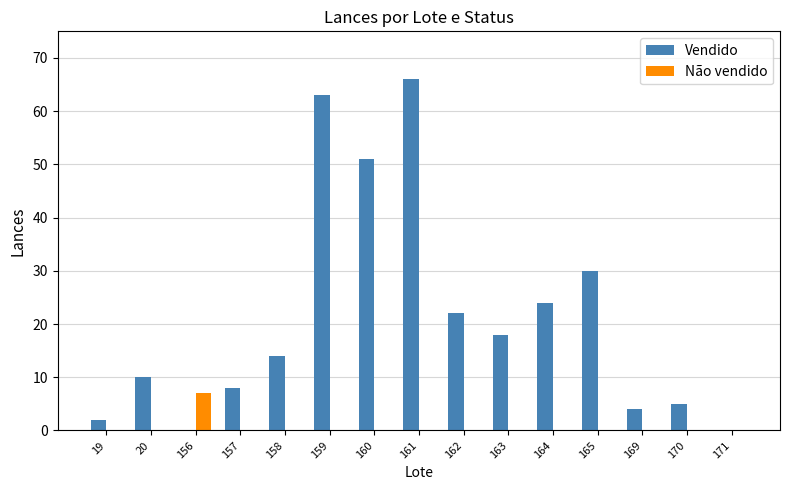

Count the number of categories in the chart.

15